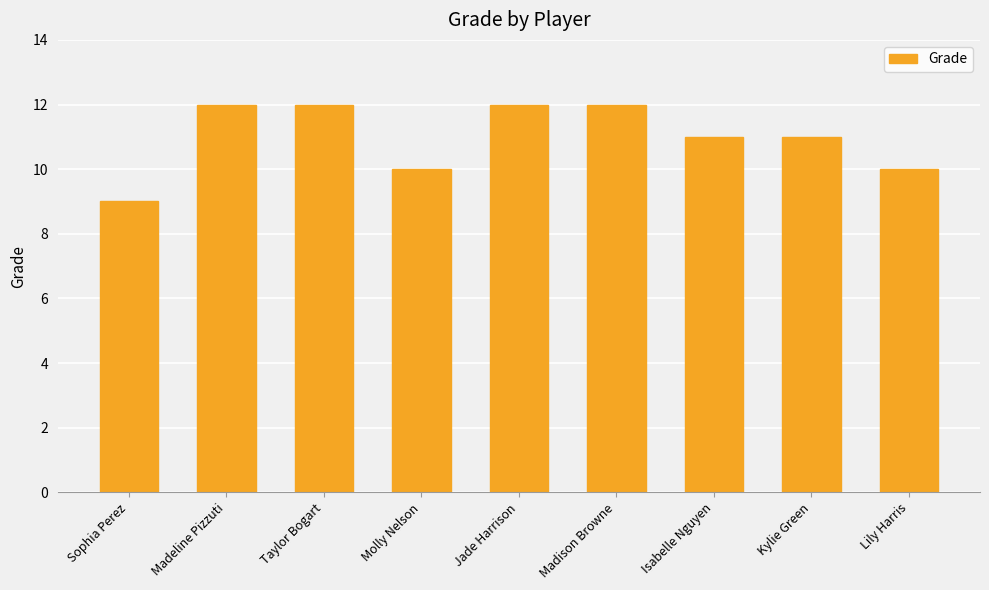

What is the maximum value shown in the chart?

12